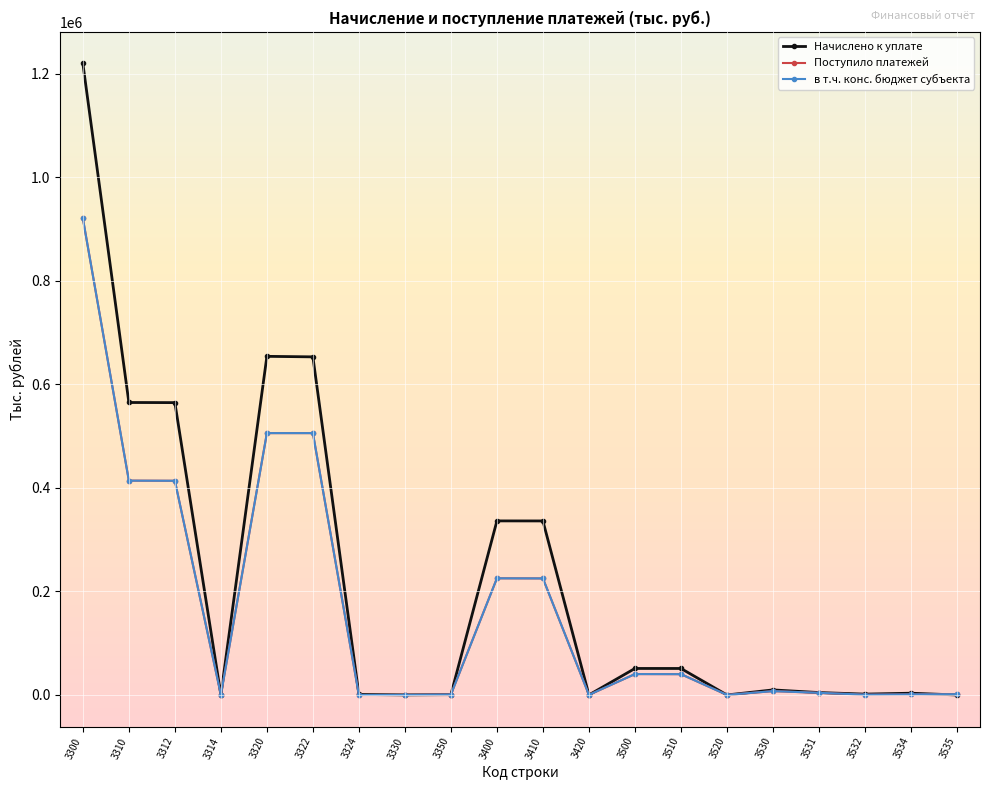

At which label does в т.ч. конс. бюджет субъекта reach its peak?

3300